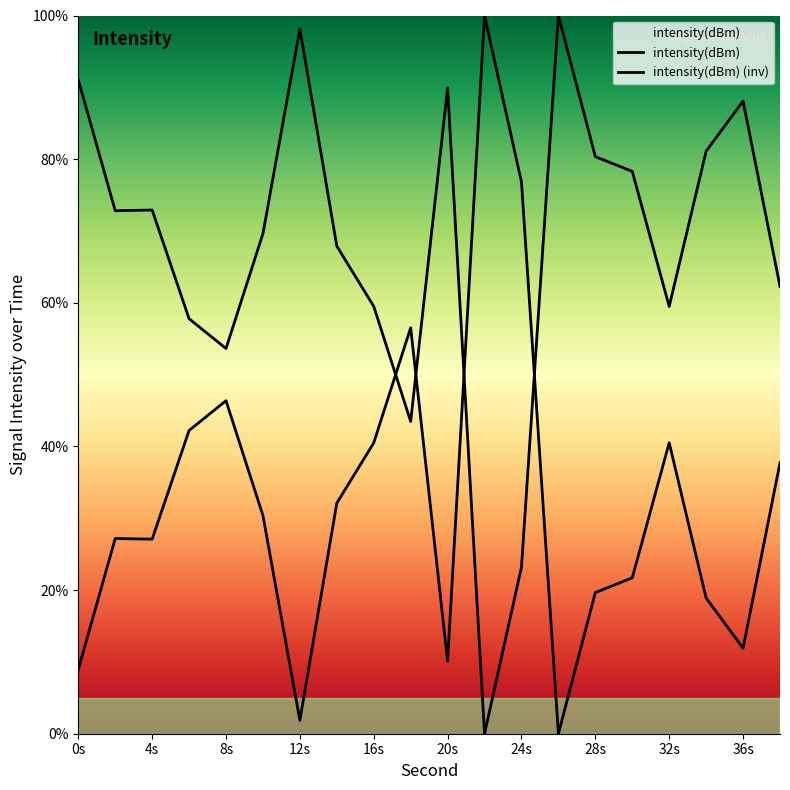

How many lines are shown in the chart?

2